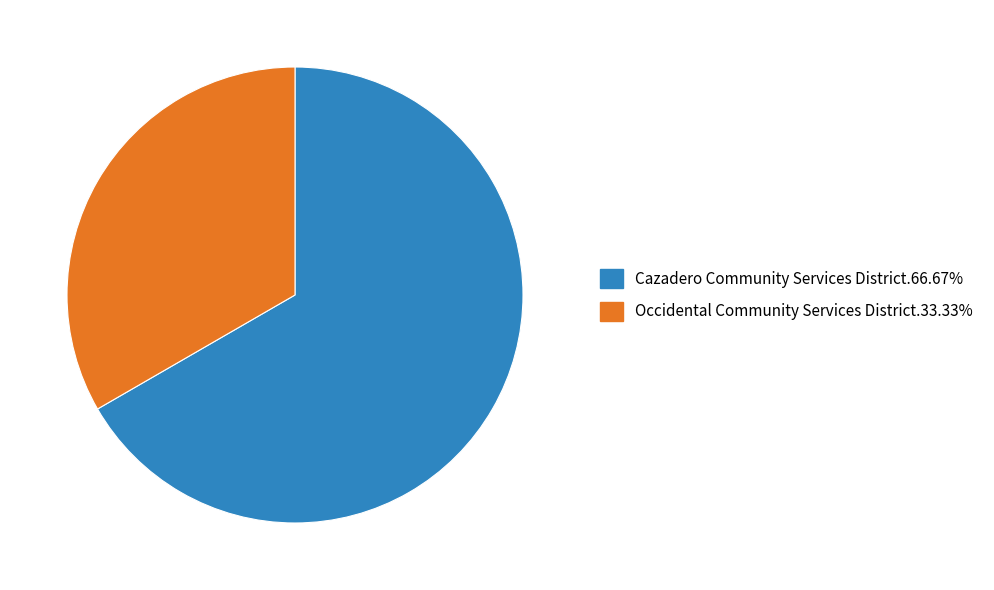

Is there any slice that represents more than half of the pie?

Yes